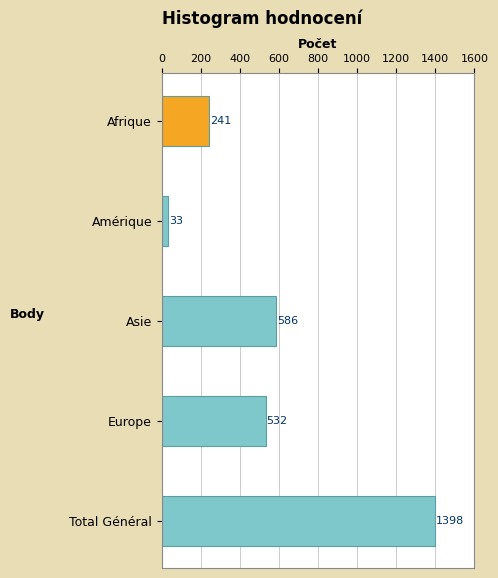

Which has a higher value, Amérique or Europe?

Europe